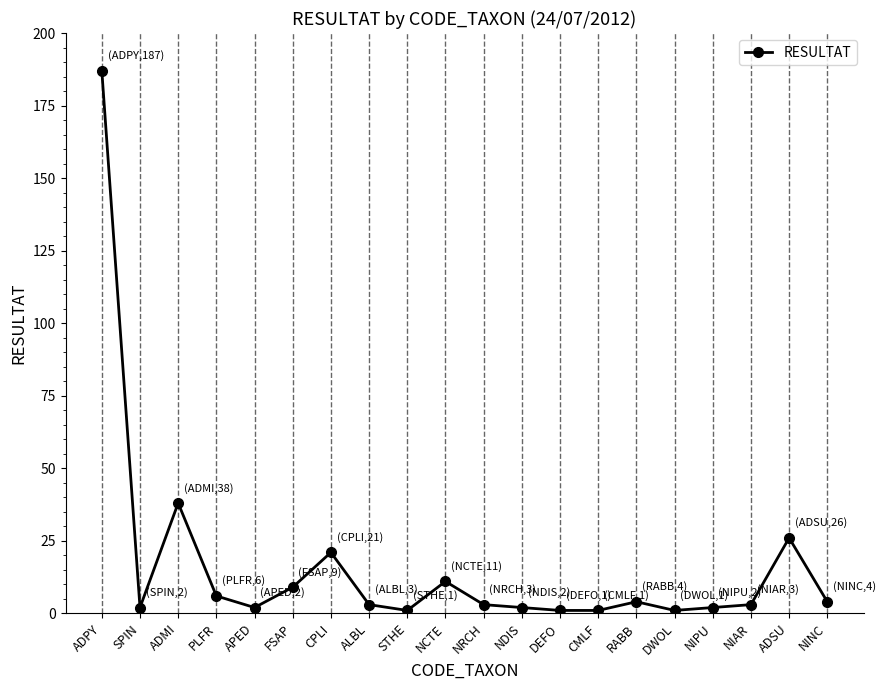

Approximately how many times larger is the value at NCTE compared to CPLI?

0.5